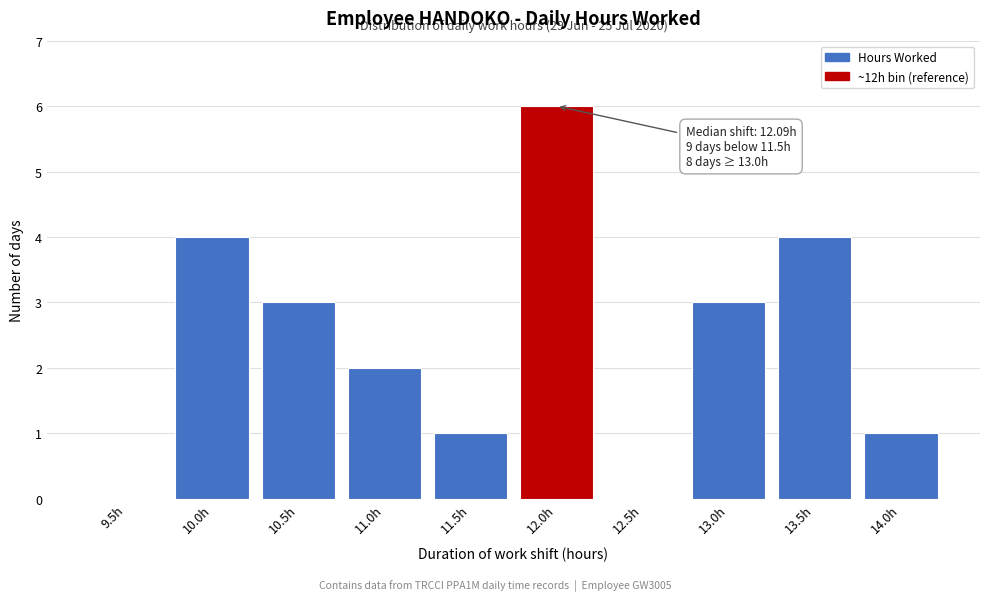

Reading left to right, extract all data points from this chart.

9.5h=0	10.0h=4	10.5h=3	11.0h=2	11.5h=1	12.0h=6	12.5h=0	13.0h=3	13.5h=4	14.0h=1